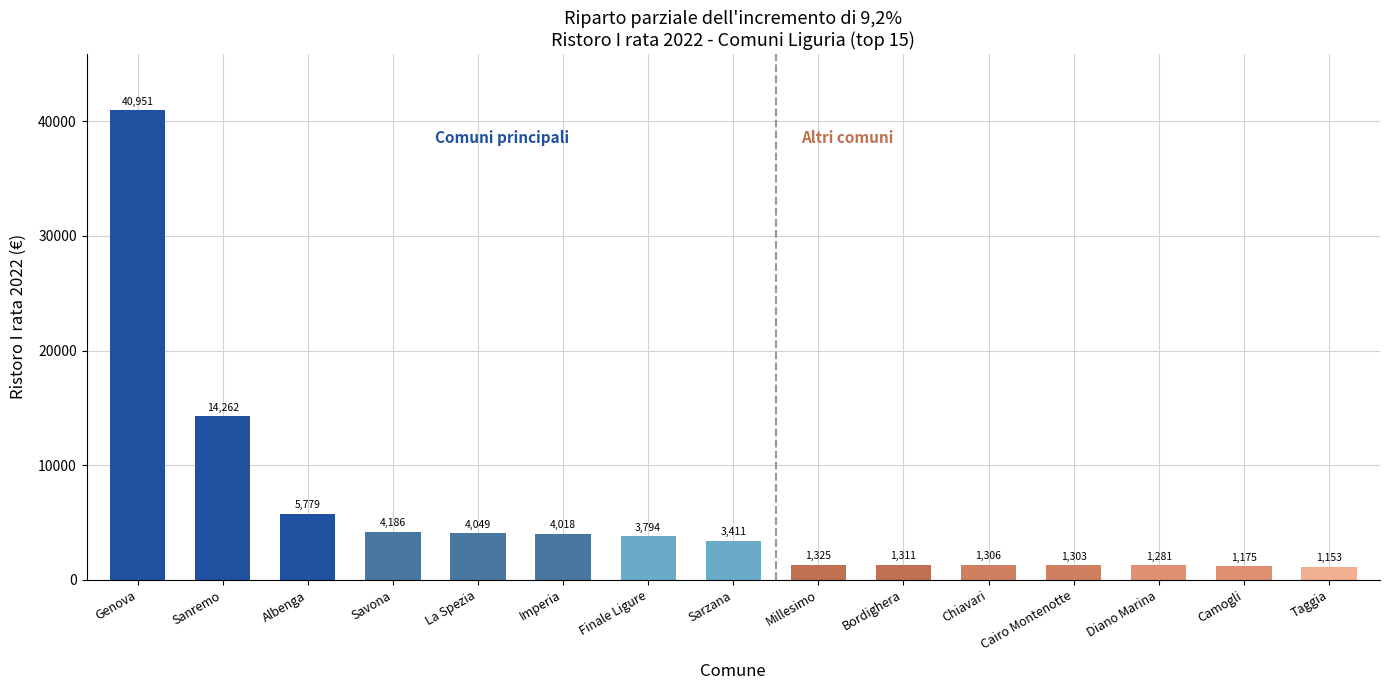

The value at Sarzana is 4993.8. True or false?

False